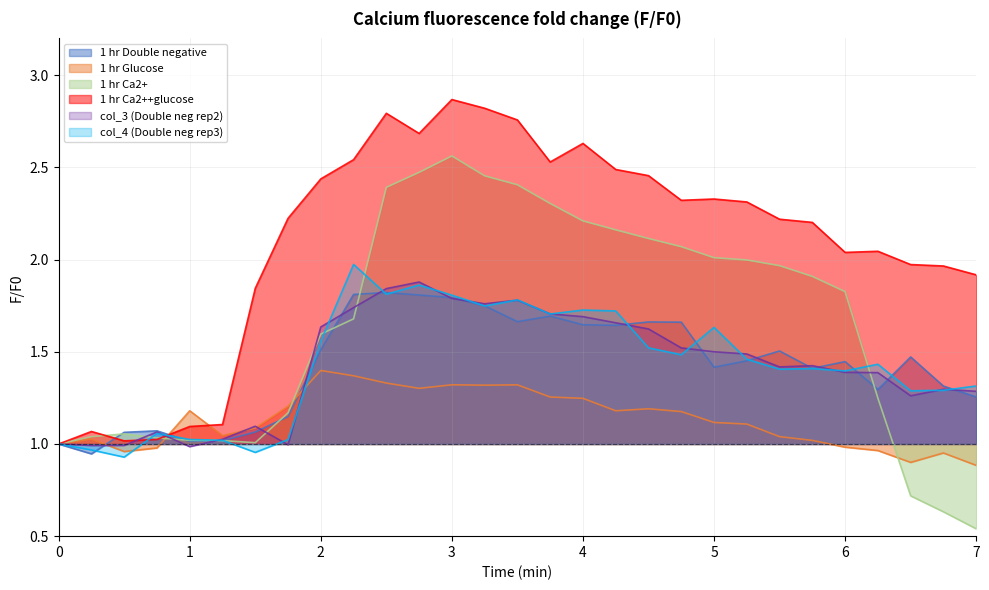

At 2.75, list the series in order from smallest to largest.

1 hr Glucose, 1 hr Double negative, col_4 (Double neg rep3), col_3 (Double neg rep2), 1 hr Ca2+, 1 hr Ca2++glucose